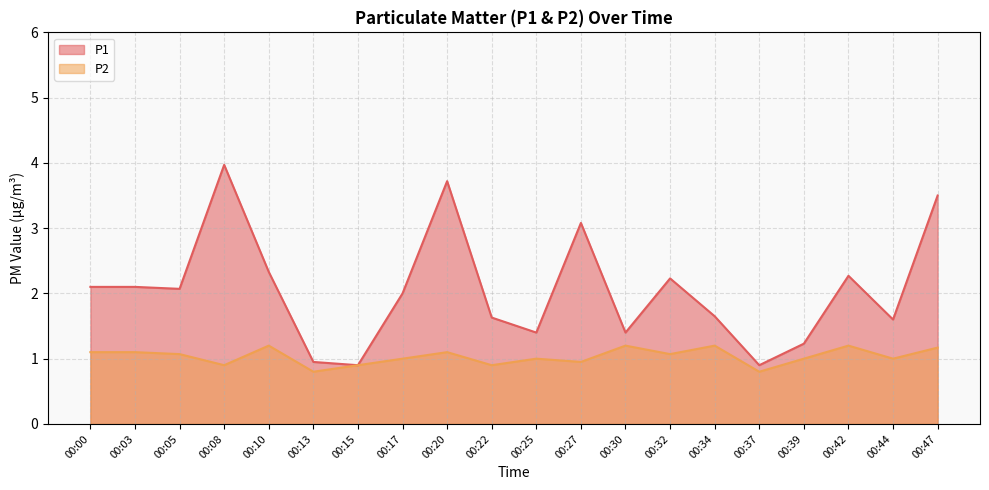

Reading left to right, extract all data points from this chart.

P1: 00:00=2.1	00:03=2.1	00:05=2.1	00:08=4.0	00:10=2.3	00:13=0.9	00:15=0.9	00:17=2.0	00:20=3.7	00:22=1.6	00:25=1.4	00:27=3.1	00:30=1.4	00:32=2.2	00:34=1.6	00:37=0.9	00:39=1.2	00:42=2.3	00:44=1.6	00:47=3.5
P2: 00:00=1.1	00:03=1.1	00:05=1.1	00:08=0.9	00:10=1.2	00:13=0.8	00:15=0.9	00:17=1.0	00:20=1.1	00:22=0.9	00:25=1.0	00:27=0.9	00:30=1.2	00:32=1.1	00:34=1.2	00:37=0.8	00:39=1.0	00:42=1.2	00:44=1.0	00:47=1.2